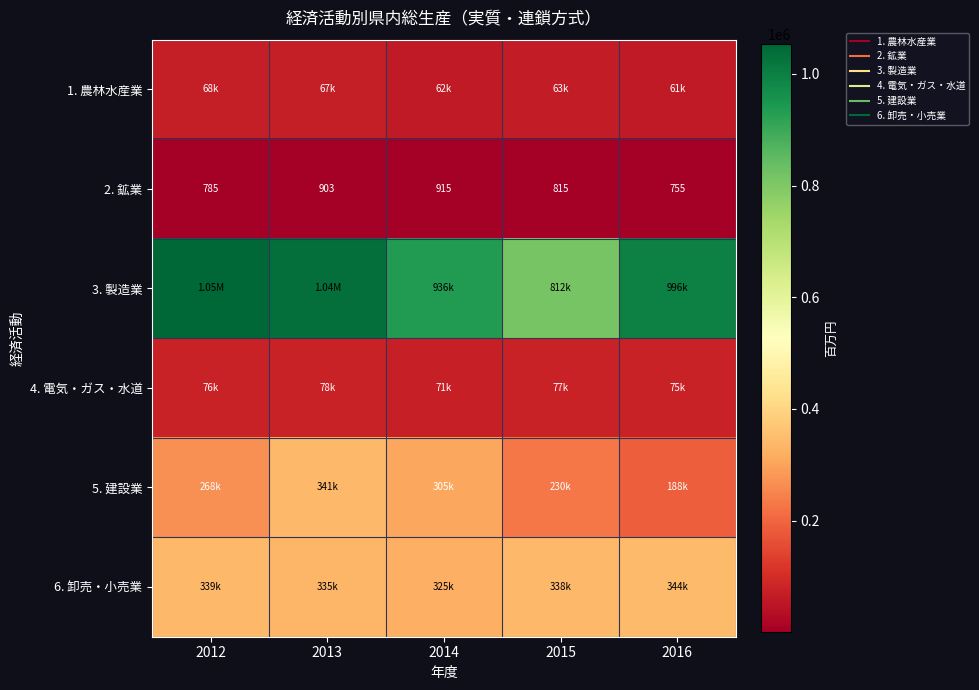

The 5. 建設業 series shows 305174 at 2014. True or false?

True